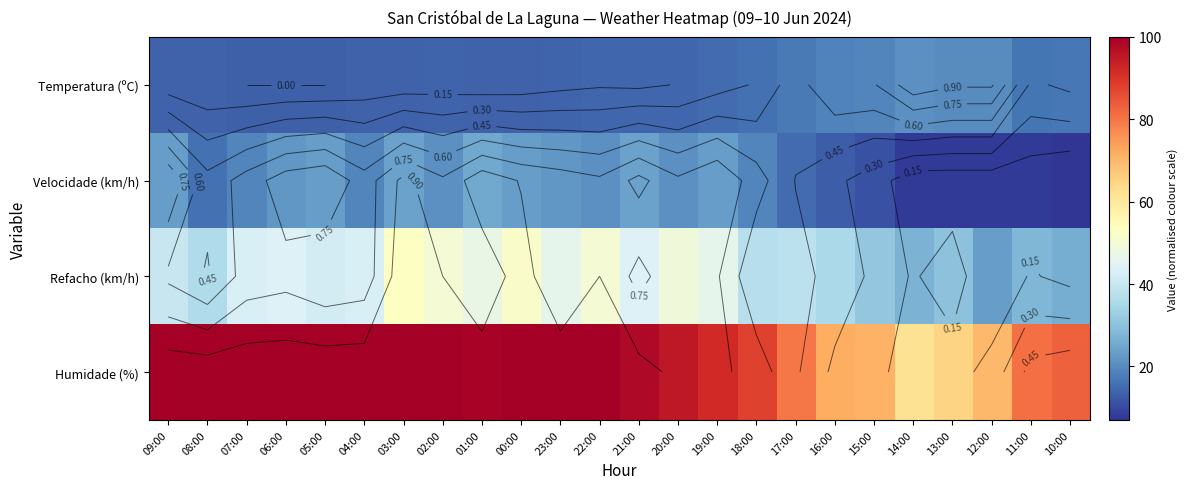

At which label is Velocidade (km/h) closest to 16?

08:00